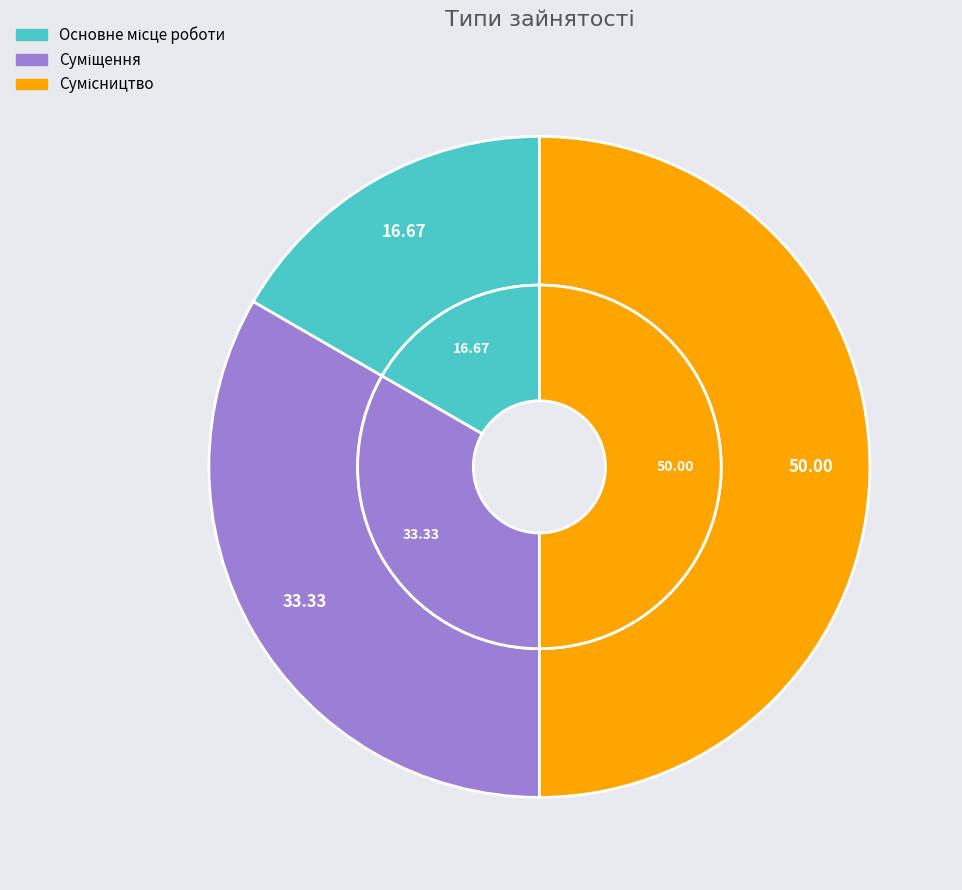

Which slice is the smallest?

Основне місце роботи